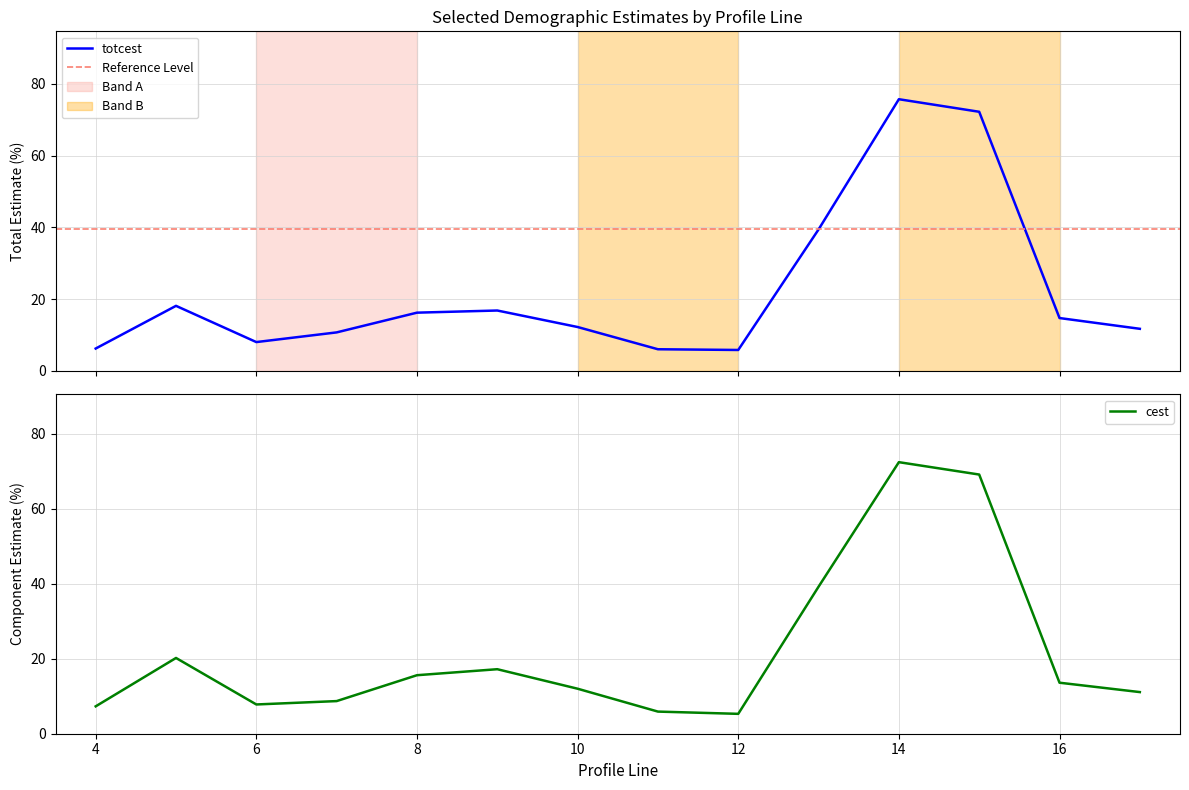

The totcest series shows 11.0 at 6. True or false?

False